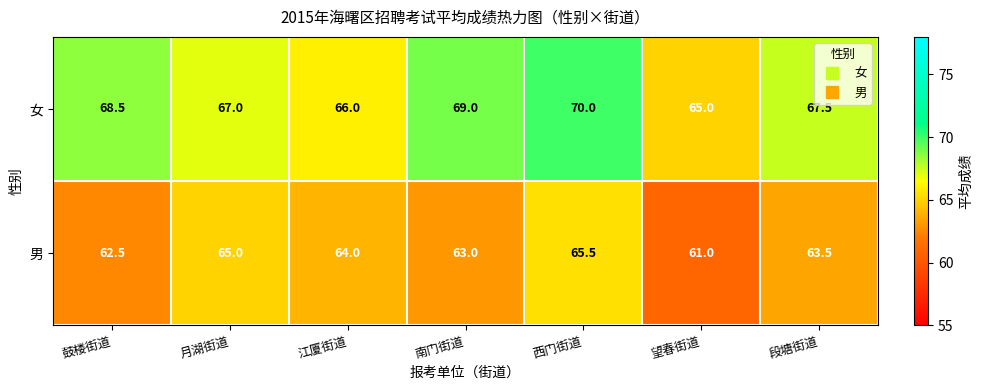

What is the difference between the maximum and minimum values in the 男 series?

4.5